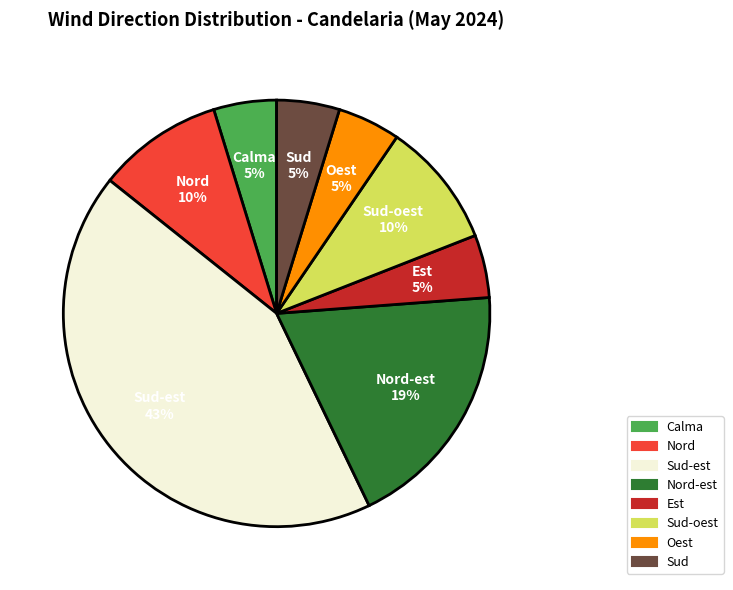

How many slices are in this pie chart?

8